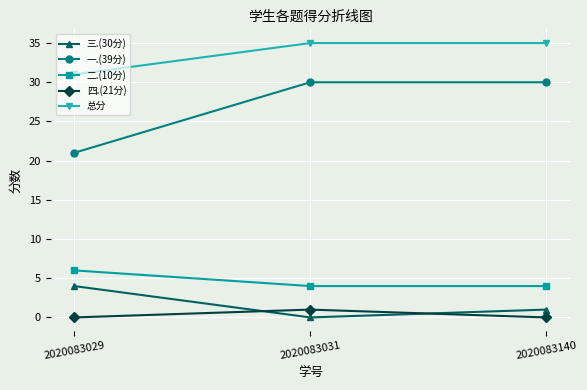

The 总分 series shows 46 at 2020083031. True or false?

False